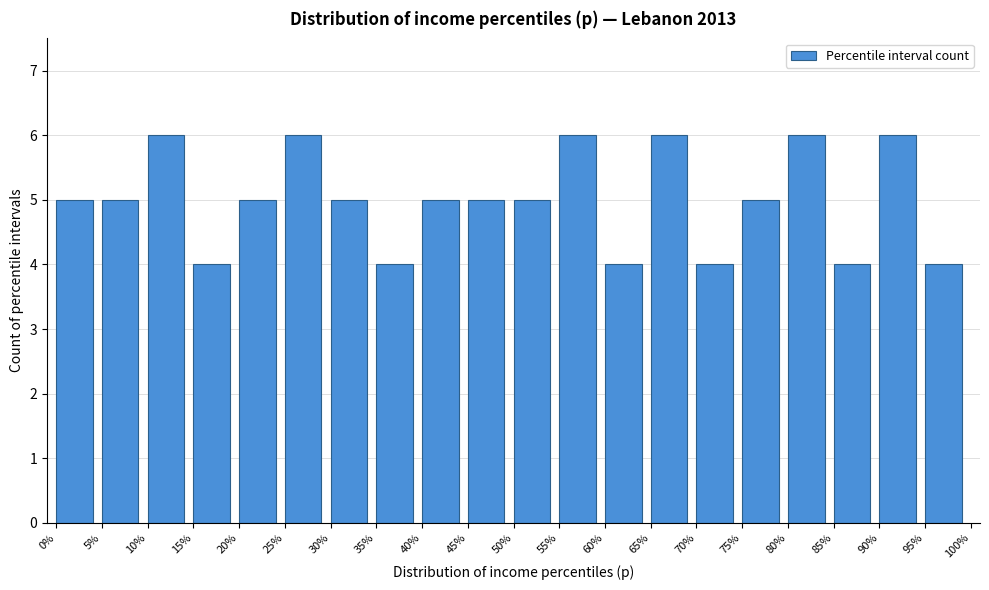

Reading left to right, what are all the values shown in this chart?

0%=5	5%=5	10%=6	15%=4	20%=5	25%=6	30%=5	35%=4	40%=5	45%=5	50%=5	55%=6	60%=4	65%=6	70%=4	75%=5	80%=6	85%=4	90%=6	95%=4